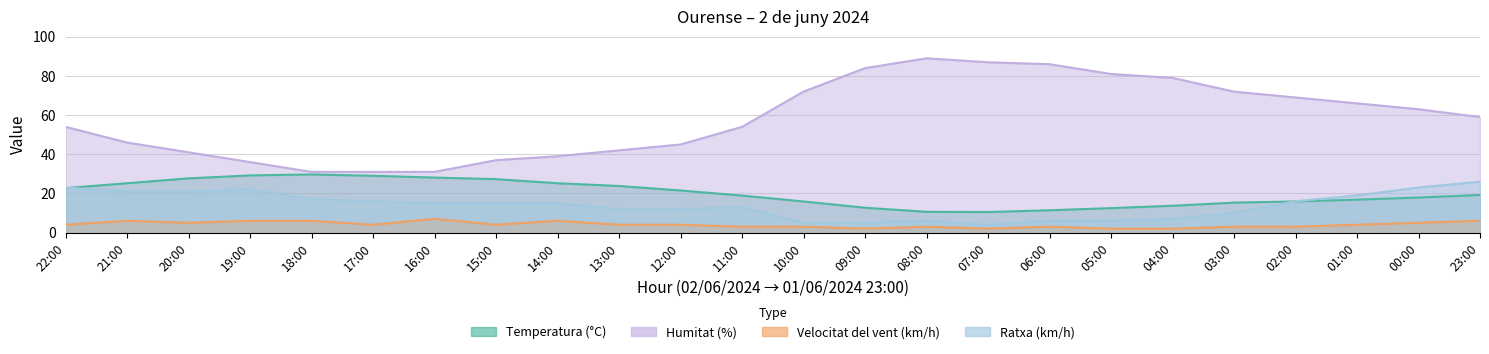

What is the sum of all Temperatura (°C) values?

480.7